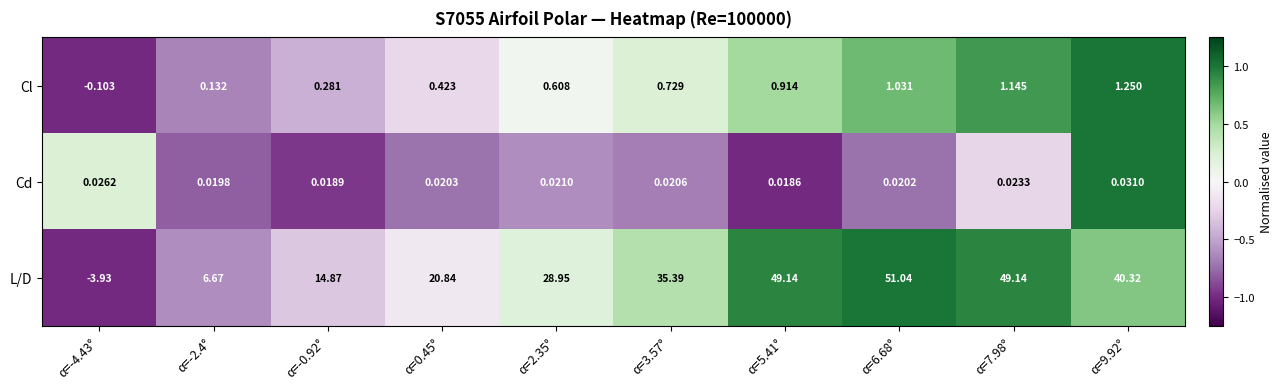

Is the value of Cl at α=-4.43° greater than the value of Cd at α=0.45°?

No